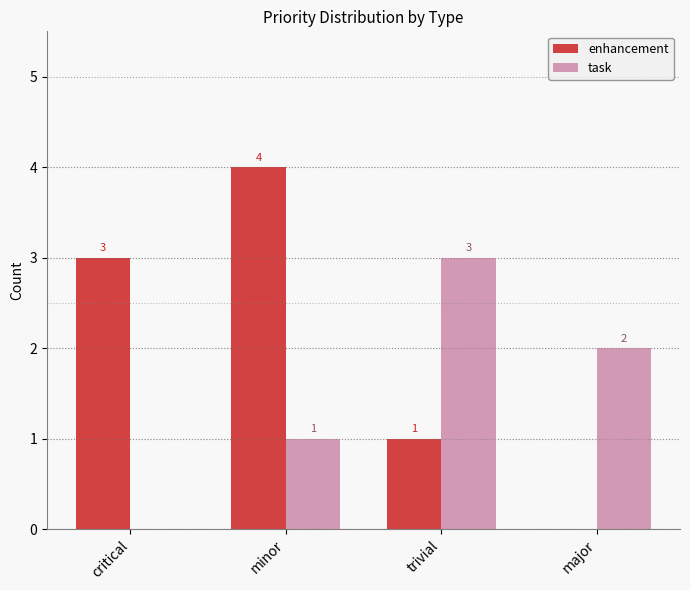

What is the maximum value for enhancement?

4